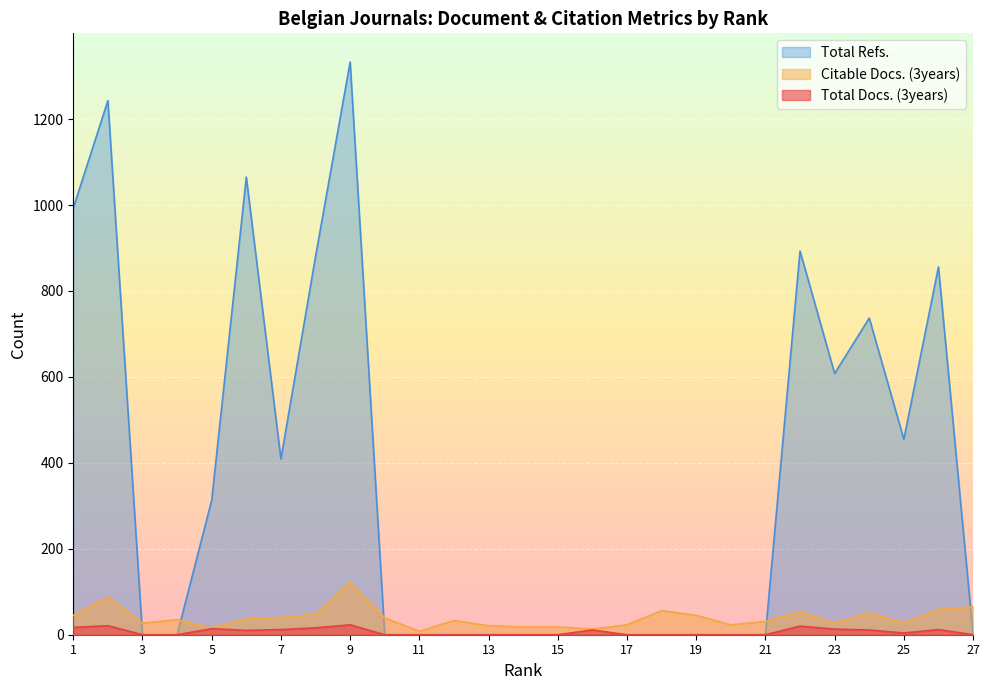

The value of Total Docs. (3years) at 19 is -14. True or false?

False